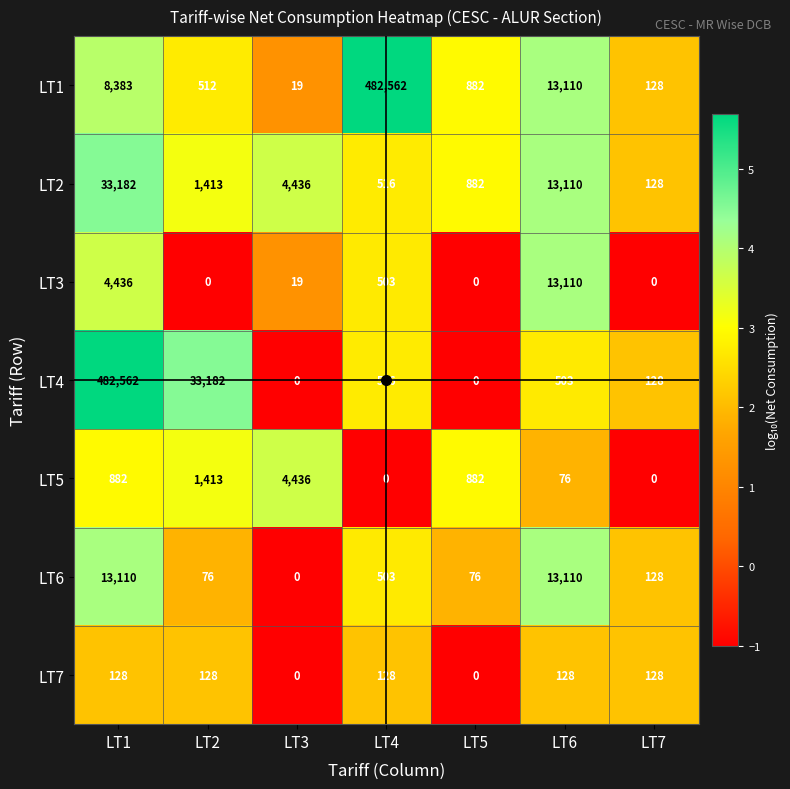

How many series are shown in this chart?

7